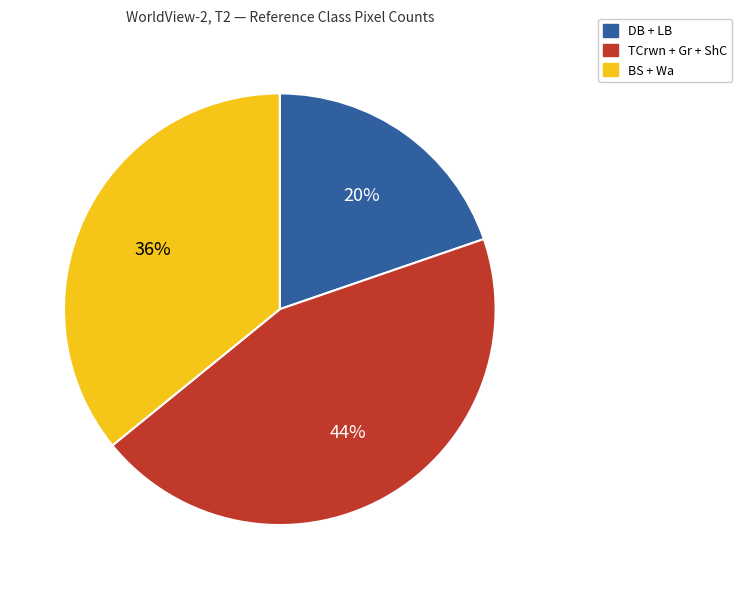

Count the number of slices in the pie.

3